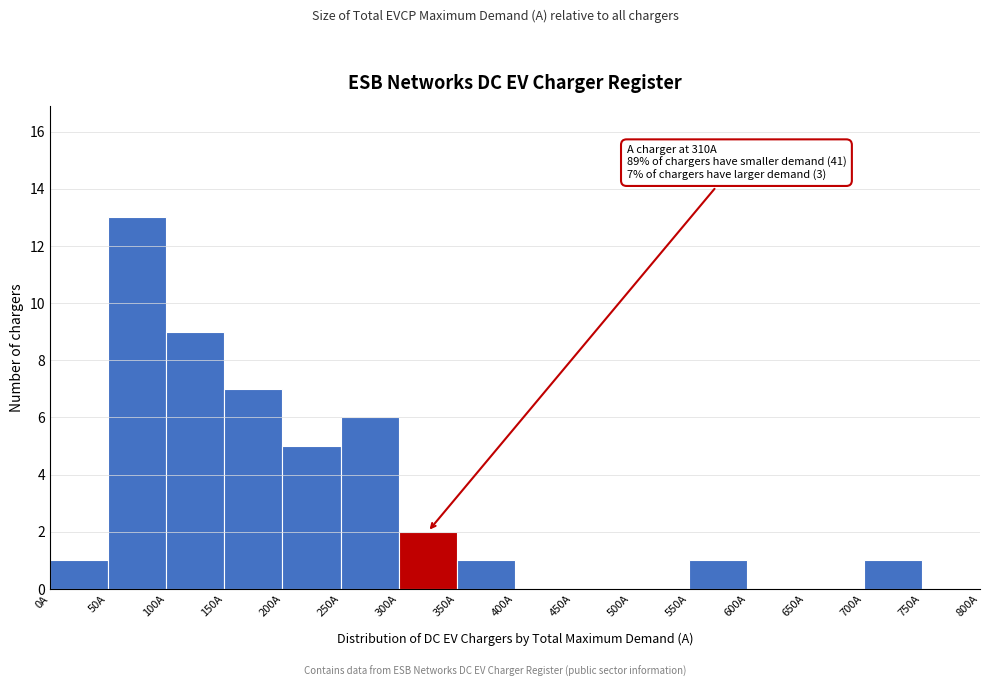

Which range on the x-axis has the tallest bar?

50 to 100